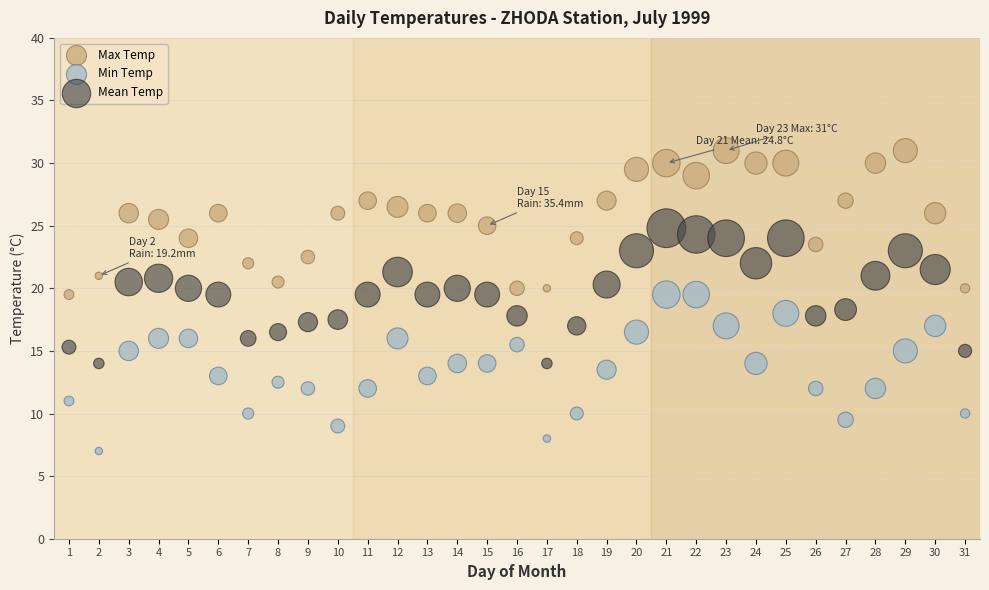

Across all data points, what is the range of Y values (max minus min)?

24.0